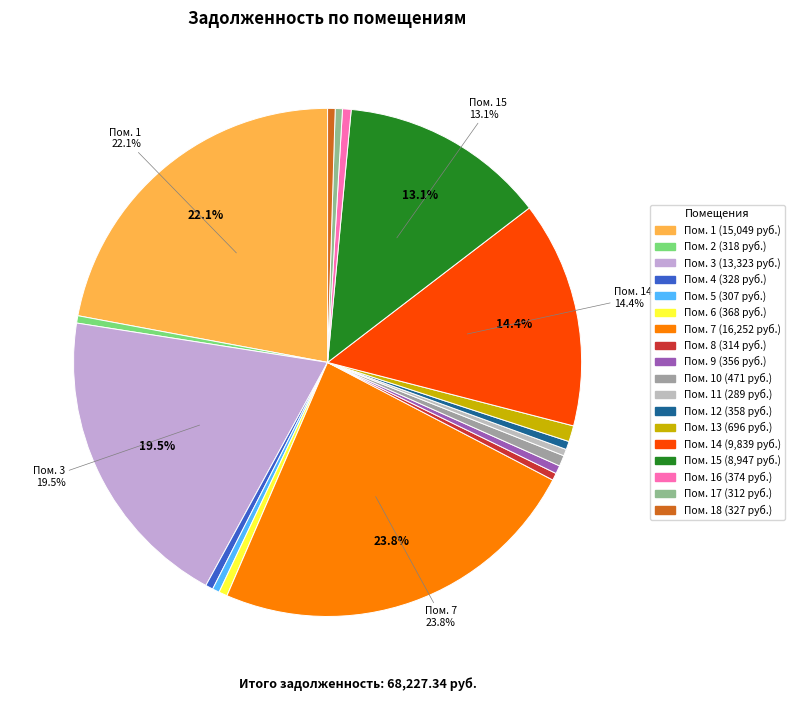

Which slice is the smallest?

11